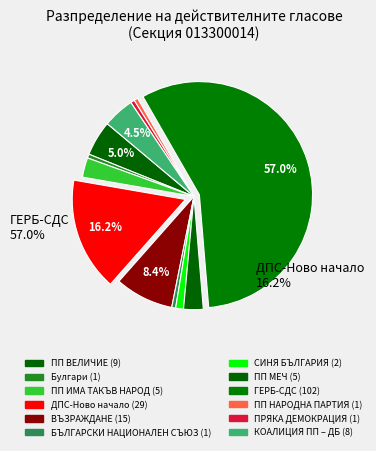

How many slices are in this pie chart?

12